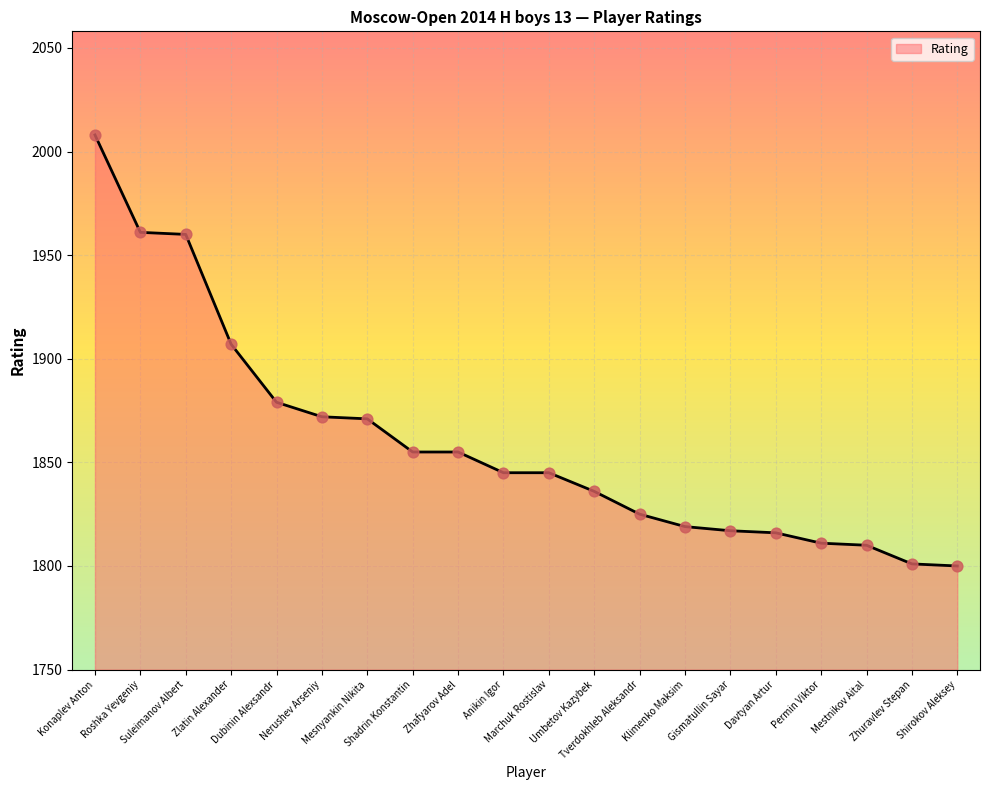

What is the change in value from Zhafyarov Adel to Gismatullin Sayar?

-38